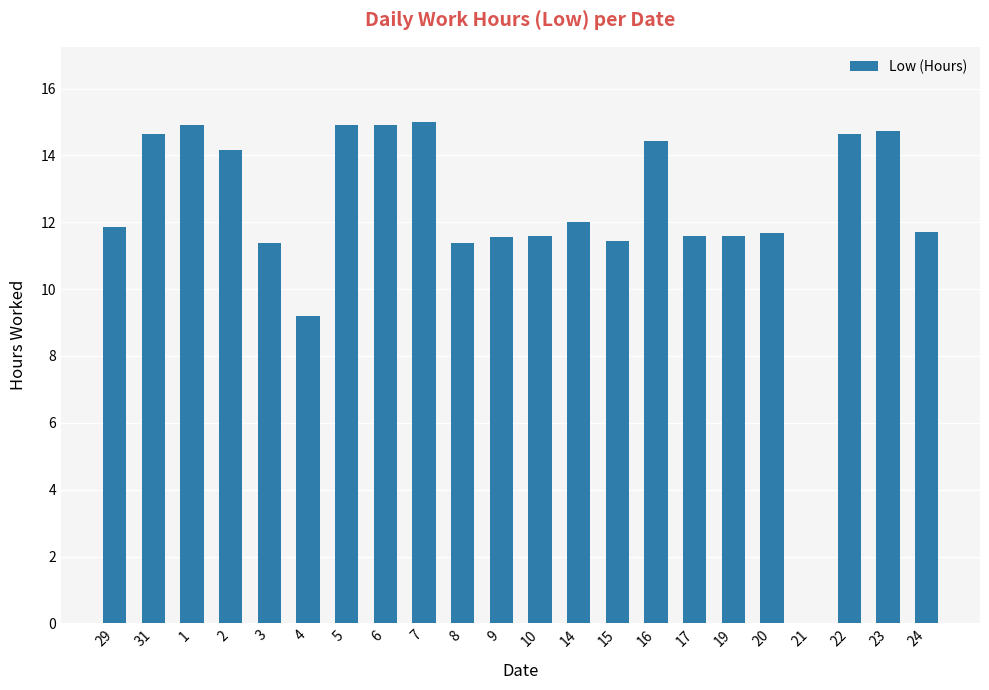

The chart shows a value of 14.2 at 2. True or false?

True